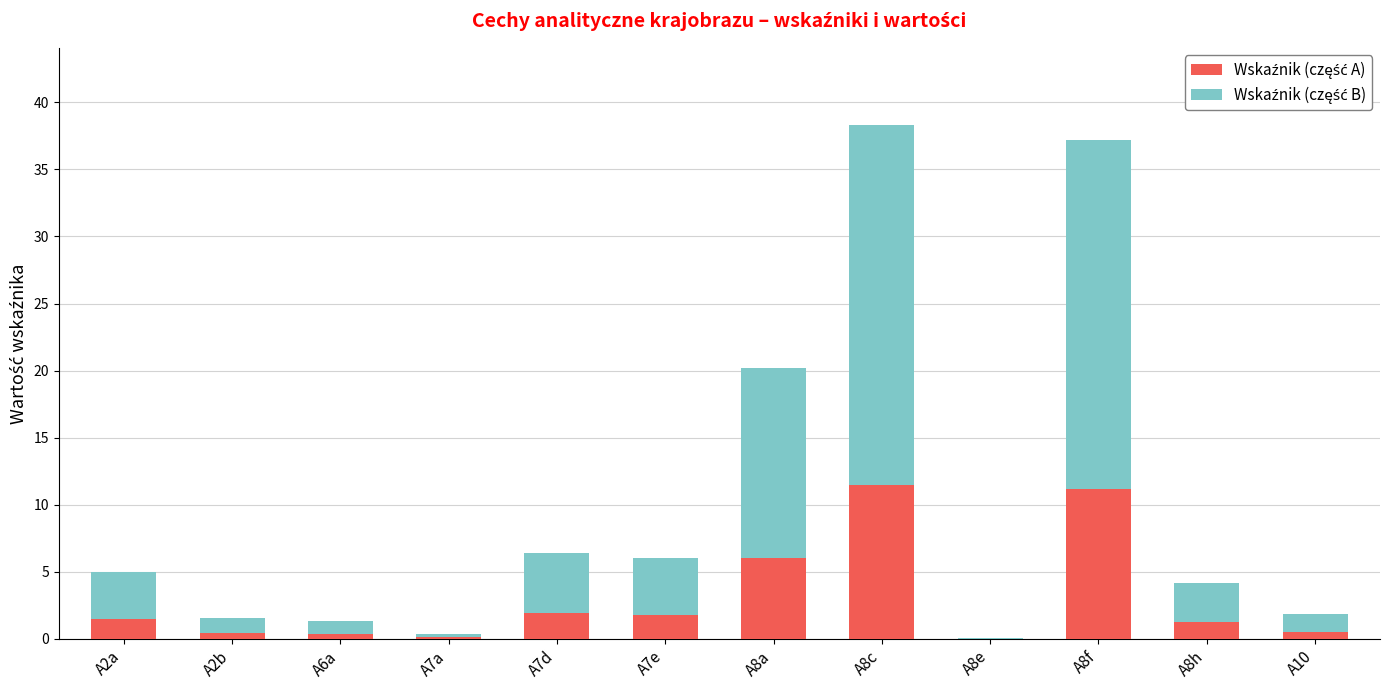

What is the total value across all series at A8a?

20.2